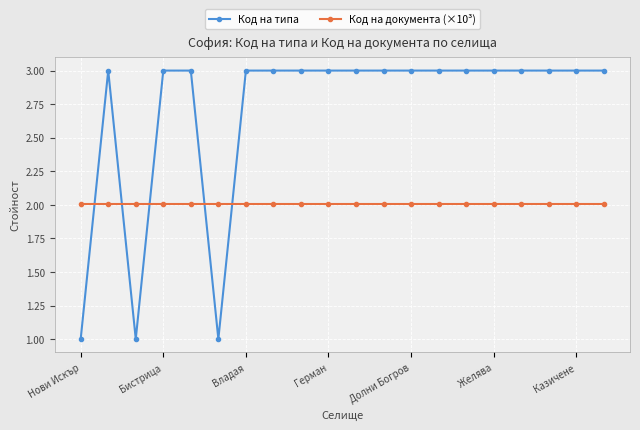

What is the value of the Код на типа point at the 5th from the left?

3.0